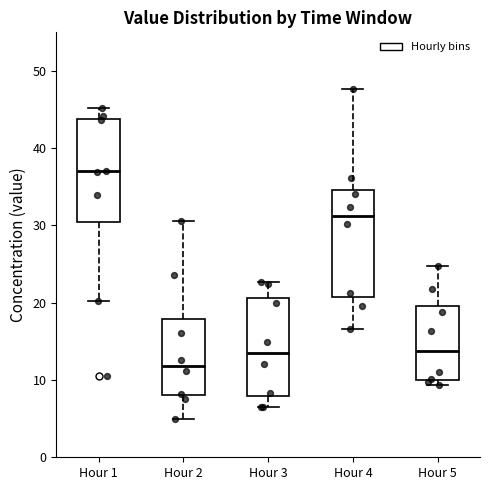

Reading left to right, read every box against the y-axis: the position of its median line, the range the box covers, and the ends of its whiskers. The values are not printed on the chart, so give them approximately, as read against the axis.

Hour 1: median 37, box 30 to 44, whiskers 20 to 45
Hour 2: median 12, box 8 to 18, whiskers 5 to 31
Hour 3: median 13, box 8 to 21, whiskers 7 to 23
Hour 4: median 31, box 21 to 35, whiskers 17 to 48
Hour 5: median 14, box 10 to 20, whiskers 9 to 25